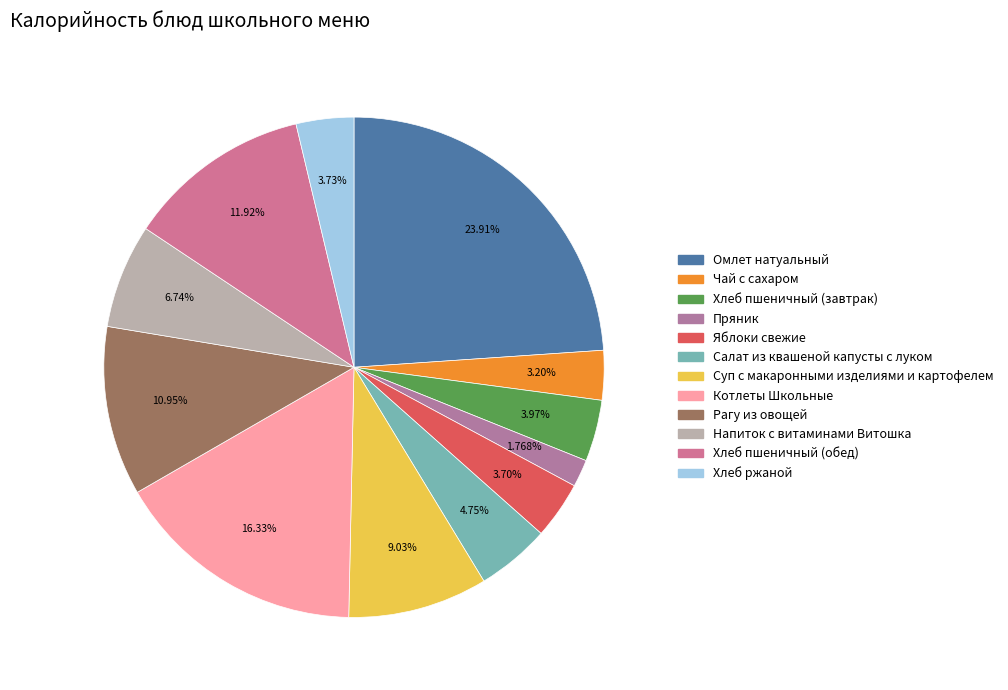

Count the number of slices in the pie.

12